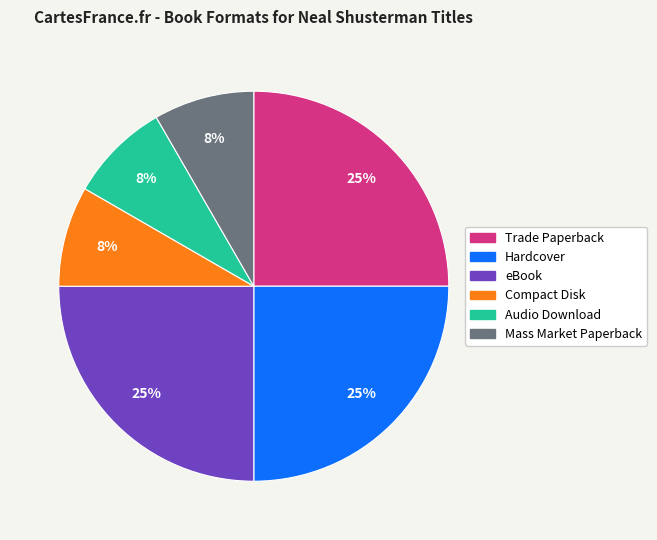

To the nearest percent, what is the average slice percentage?

17%